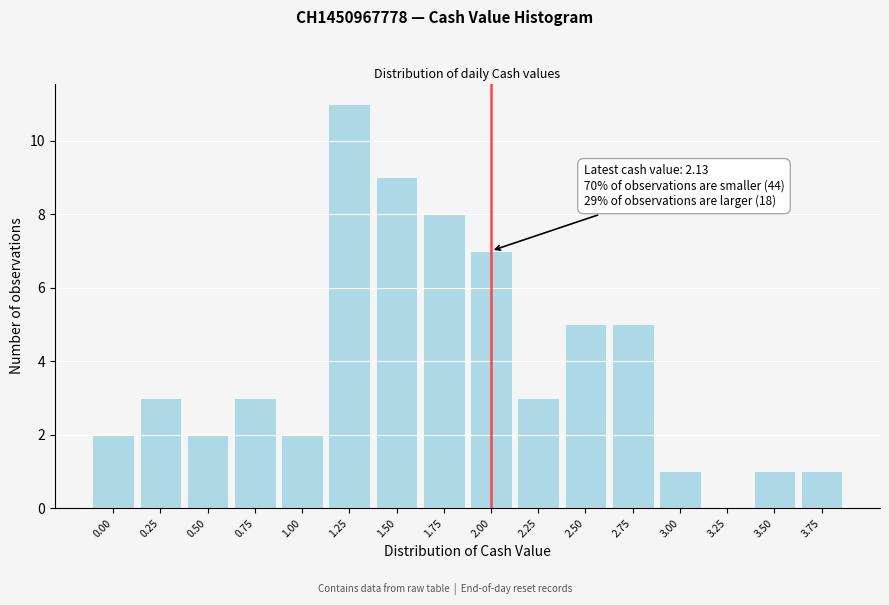

Reading right to left, what are all the values shown in this chart?

3.75=1	3.50=1	3.25=0	3.00=1	2.75=5	2.50=5	2.25=3	2.00=7	1.75=8	1.50=9	1.25=11	1.00=2	0.75=3	0.50=2	0.25=3	0.00=2